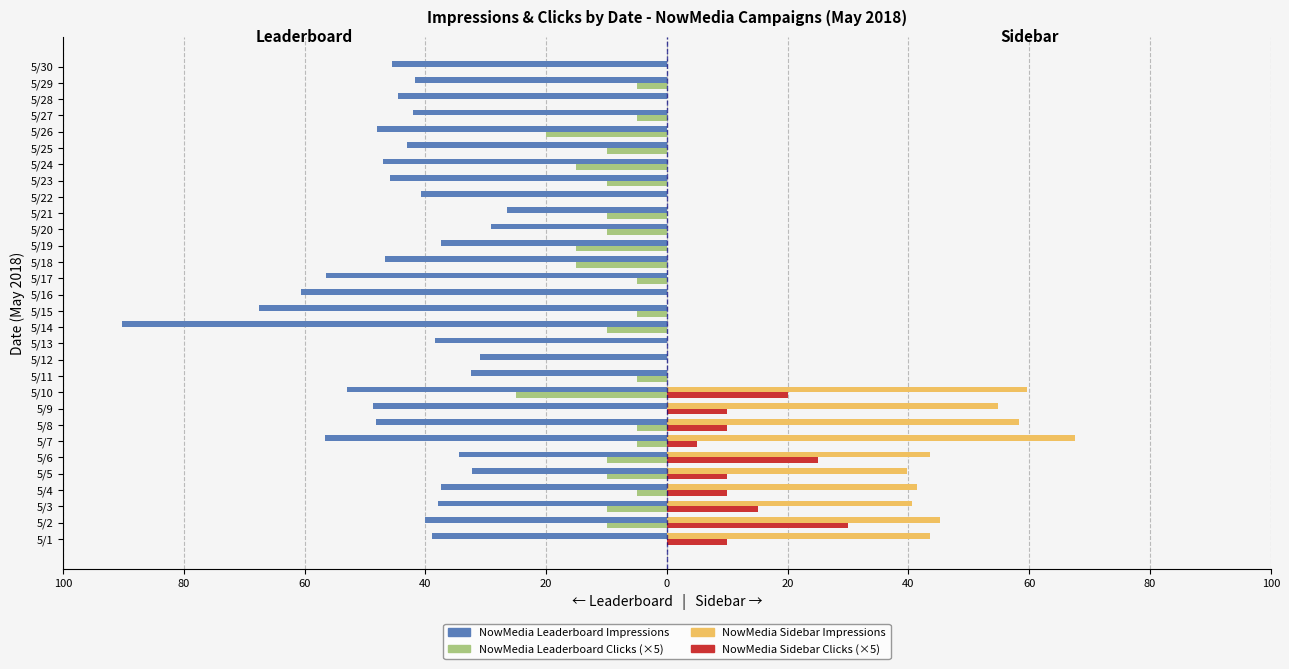

Count the NowMedia Sidebar Clicks (×5) values in the range 0 to 10.

26